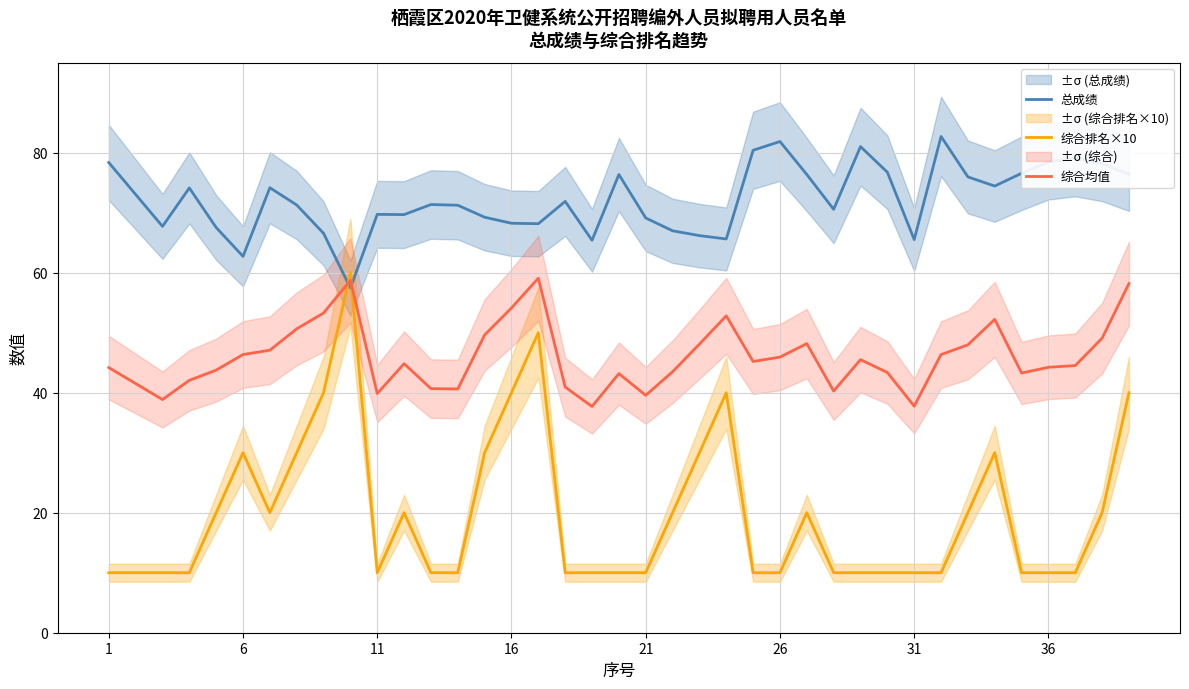

Does the chart have visible grid lines?

Yes